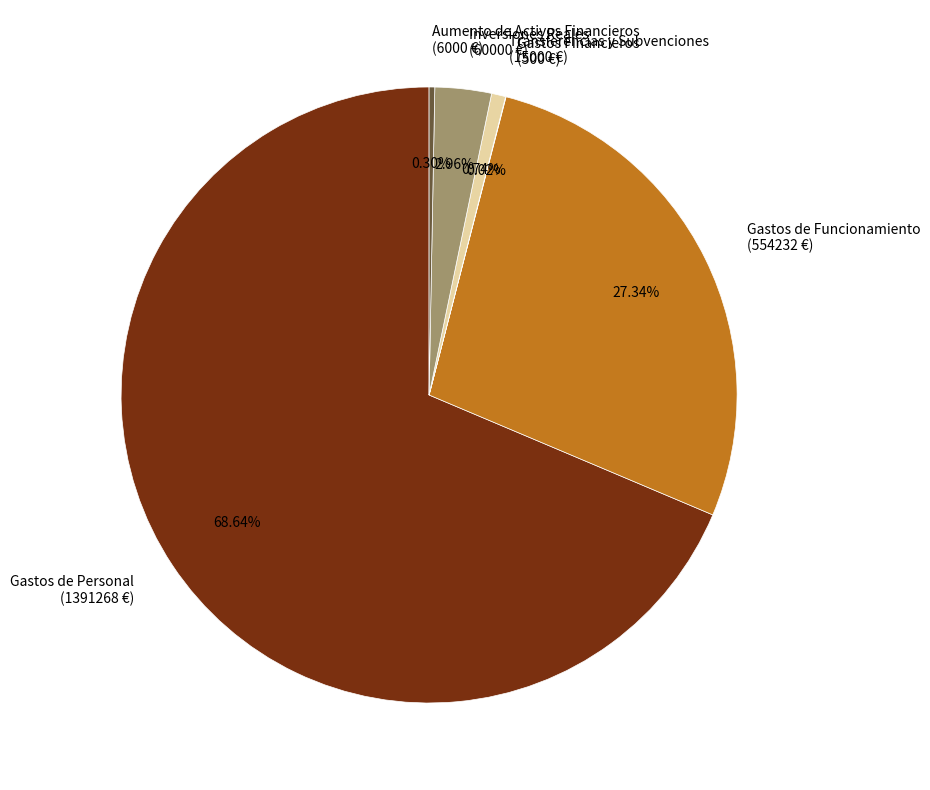

Does any single category account for the majority?

Yes